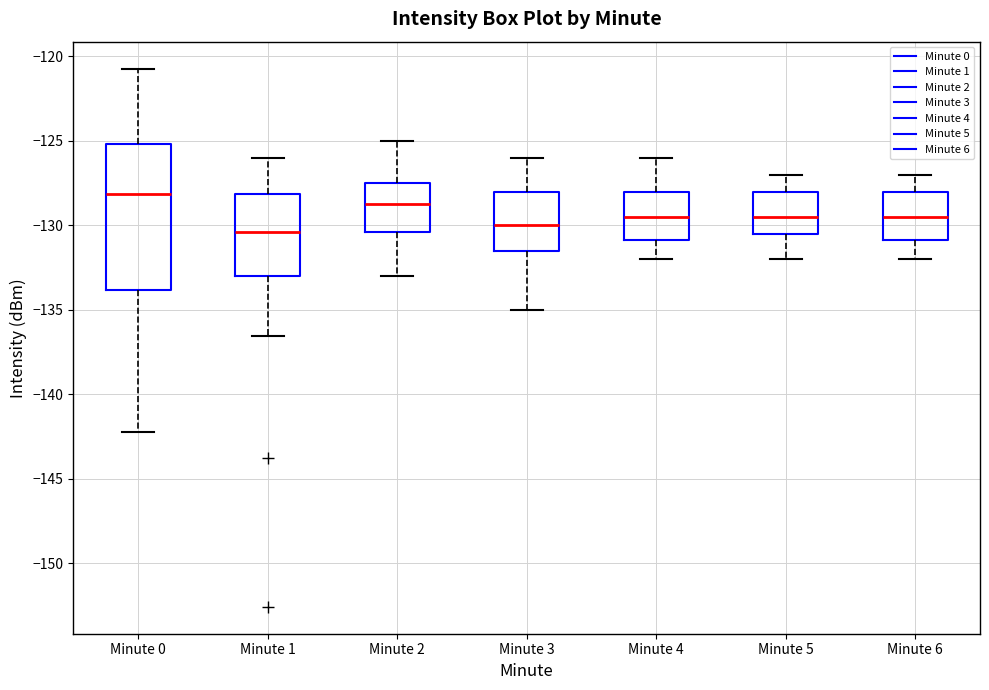

Comparing the boxes themselves (not the whiskers), which one is the tallest?

Minute 0